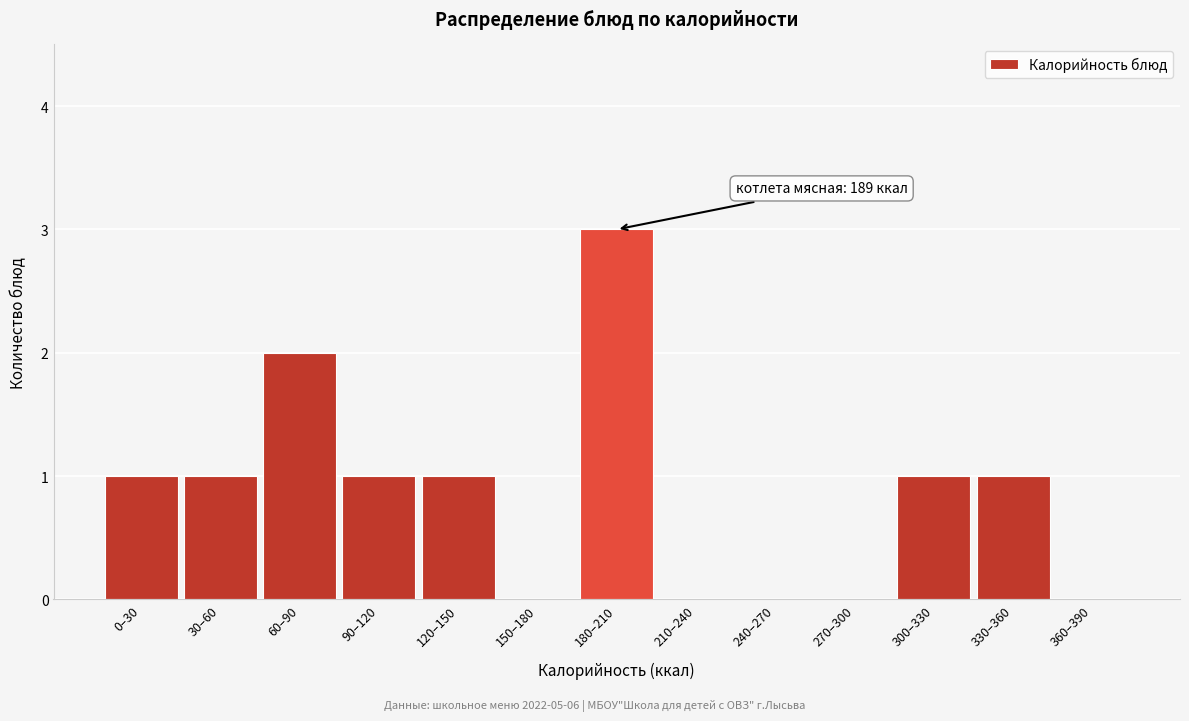

Reading right to left, list all the values displayed in this chart.

360–390=0	330–360=1	300–330=1	270–300=0	240–270=0	210–240=0	180–210=3	150–180=0	120–150=1	90–120=1	60–90=2	30–60=1	0–30=1